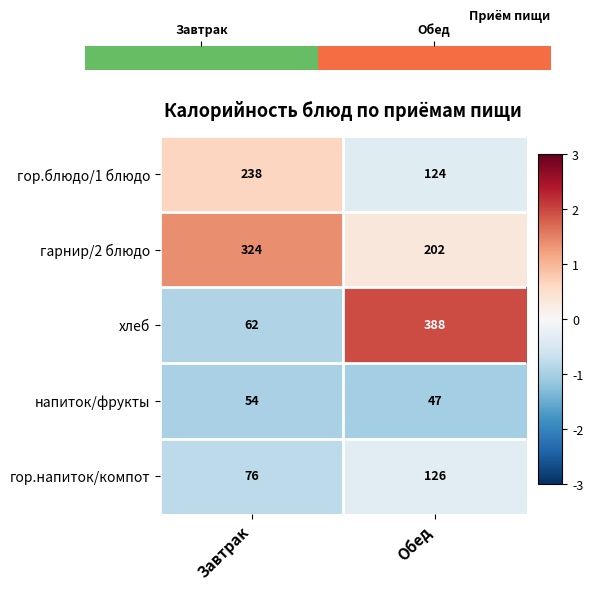

Which series has the widest spread of values?

хлеб